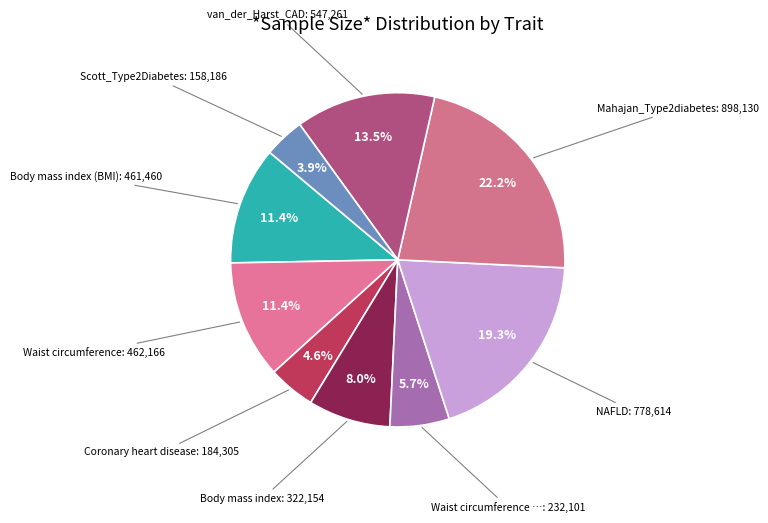

Count the number of slices in the pie.

9